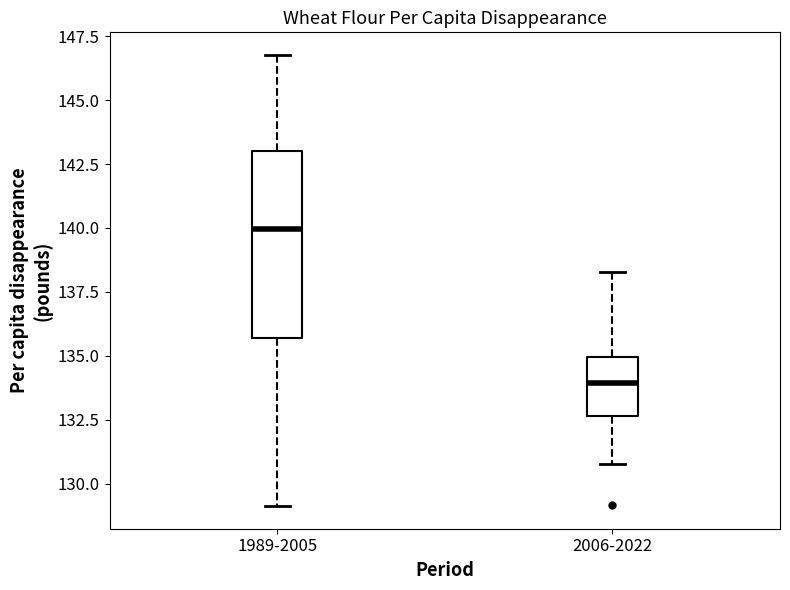

Where does the lower whisker of the box for 1989-2005 end on the y-axis? The values are not printed on the chart, so give them approximately, as read against the axis.

129.0